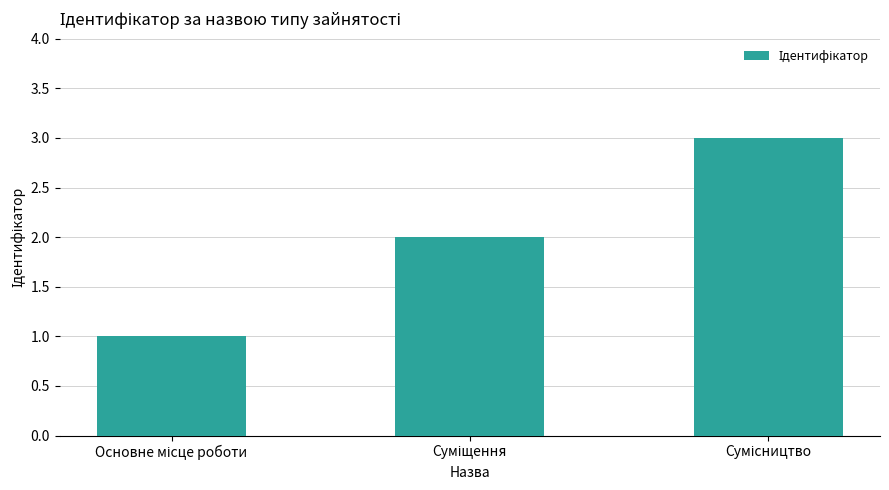

What is the sum of all values?

6